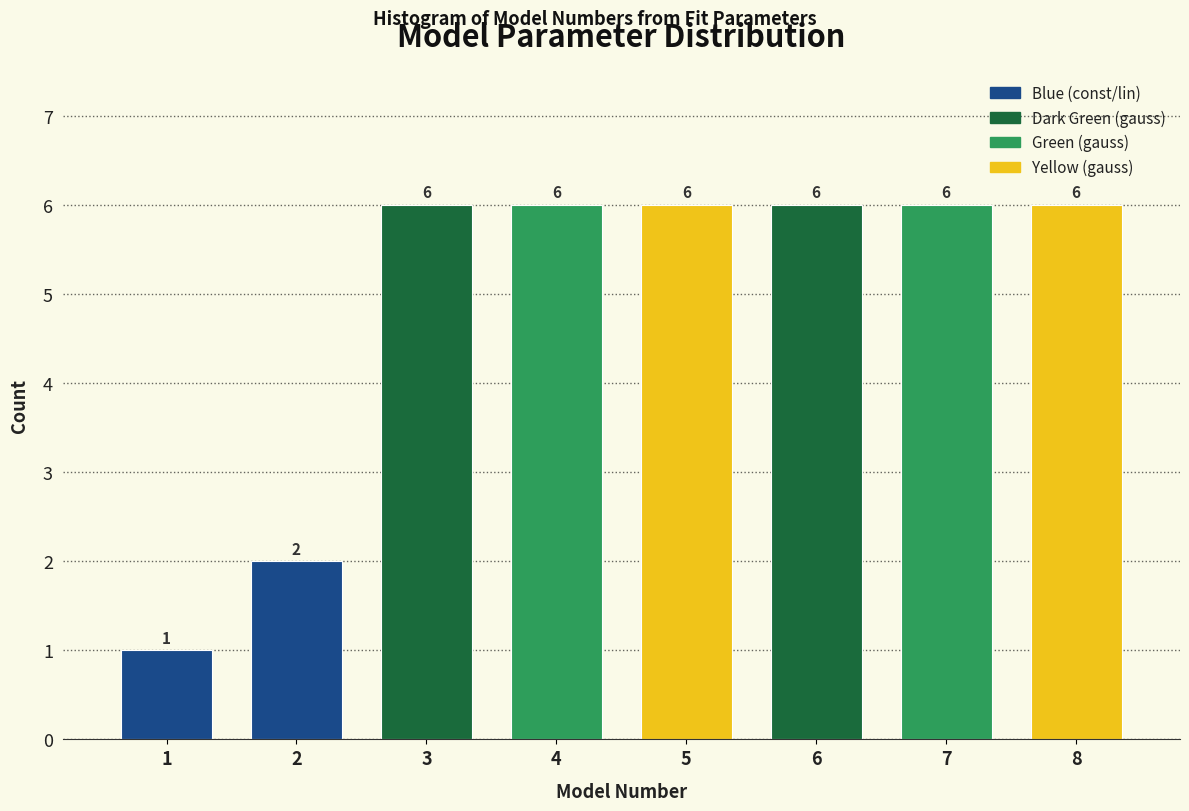

Reading right to left, what are all the values shown in this chart?

8=6	7=6	6=6	5=6	4=6	3=6	2=2	1=1